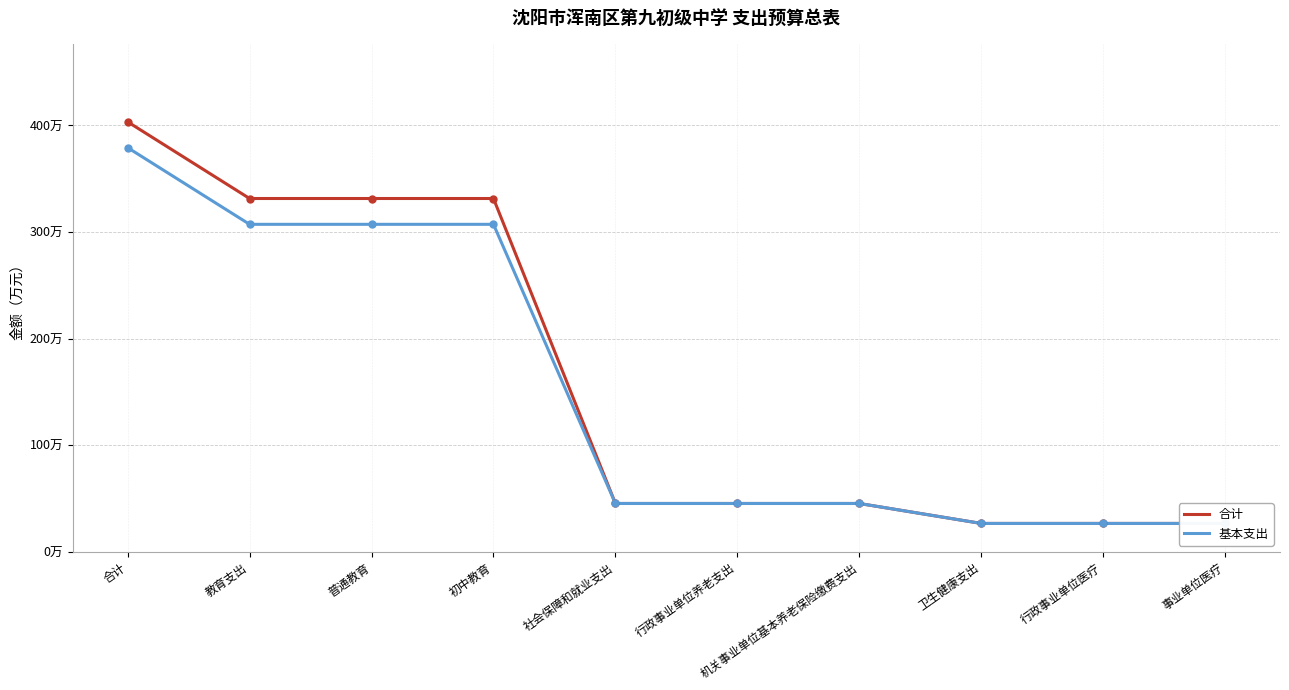

How many values in the 合计 series are below 45?

3